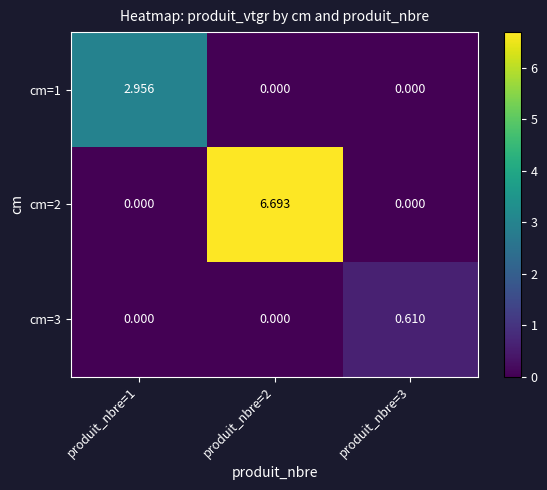

Which category has the lowest value across all series?

produit_nbre=2